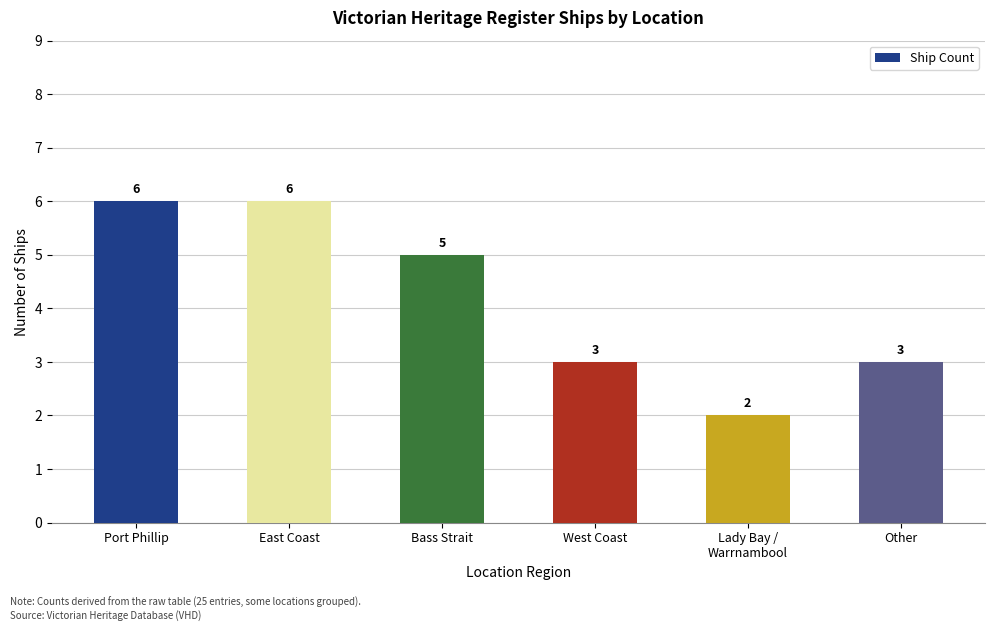

What position from the right is Other?

1